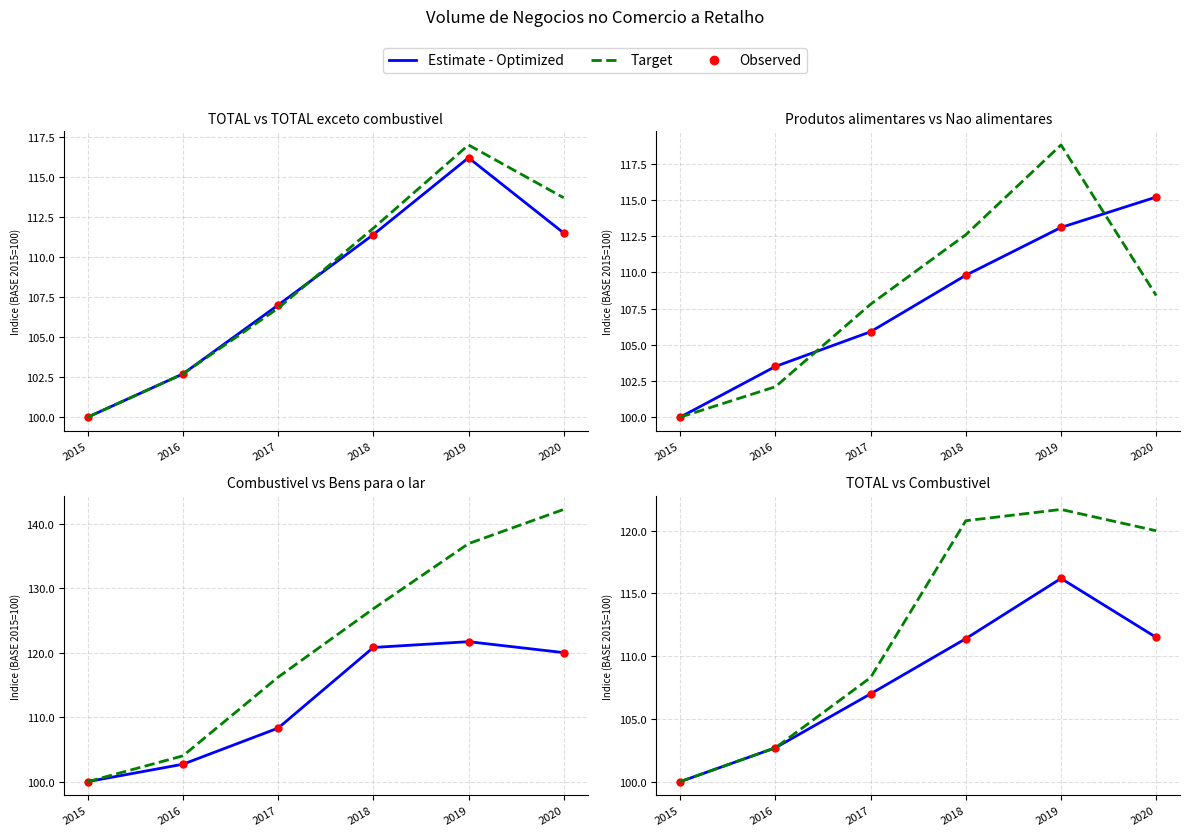

The value of Produtos alimentares at 2019 is 38.0. True or false?

False